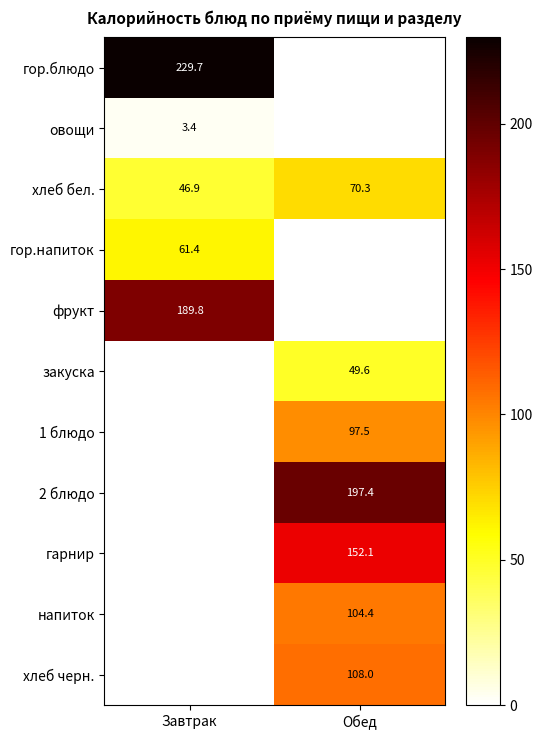

True or false: хлеб бел. has a value of 115.3 at Обед.

False